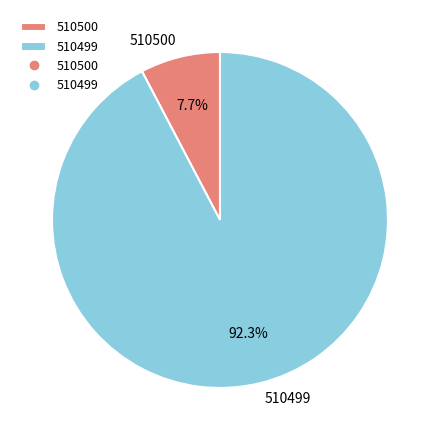

Between 510500 and 510499, which is larger?

510499